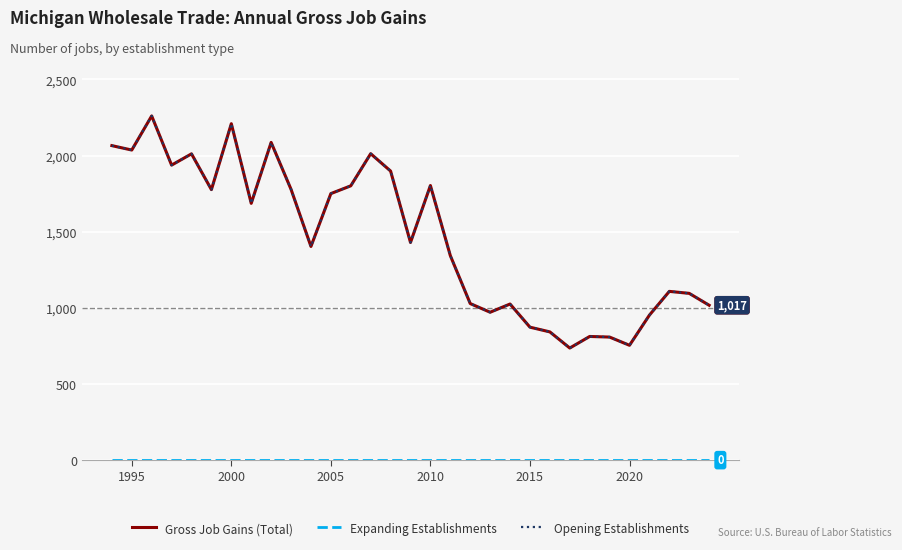

List the series in order of their peak value, highest first.

Gross Job Gains (Total), Opening Establishments, Expanding Establishments